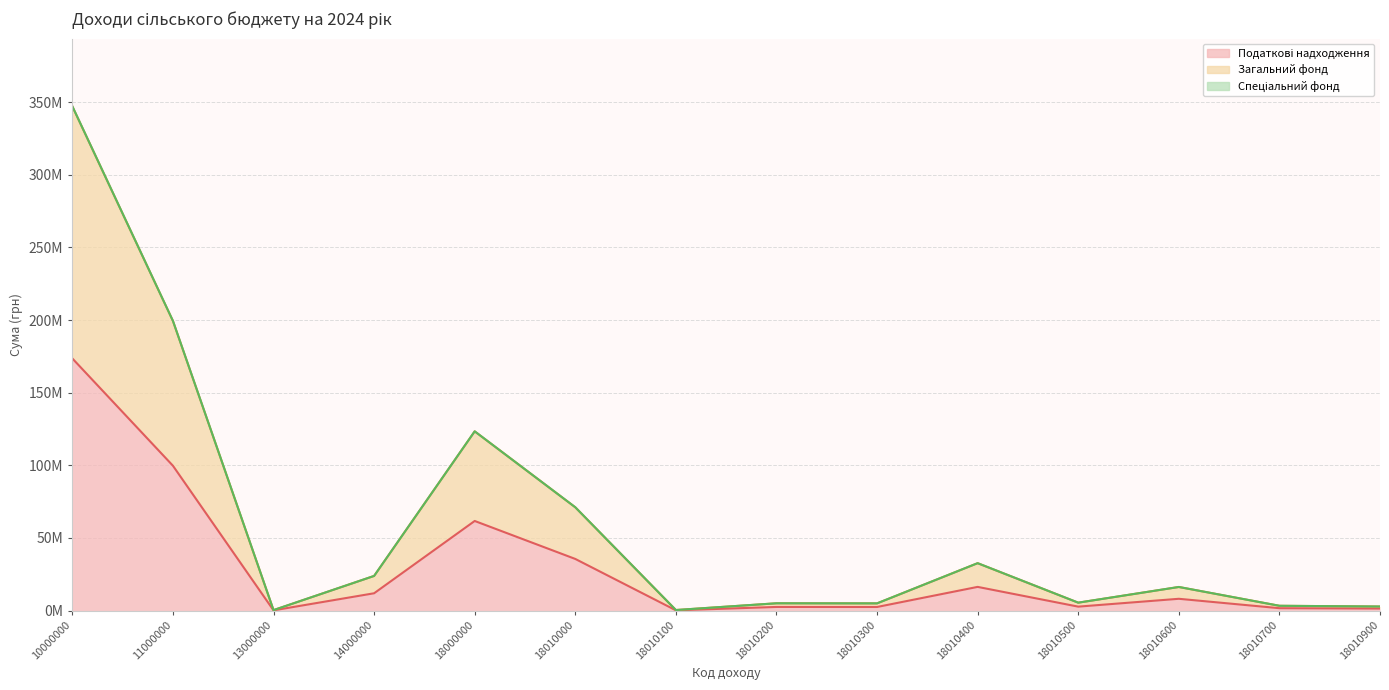

At which label does Податкові надходження reach its minimum?

13000000